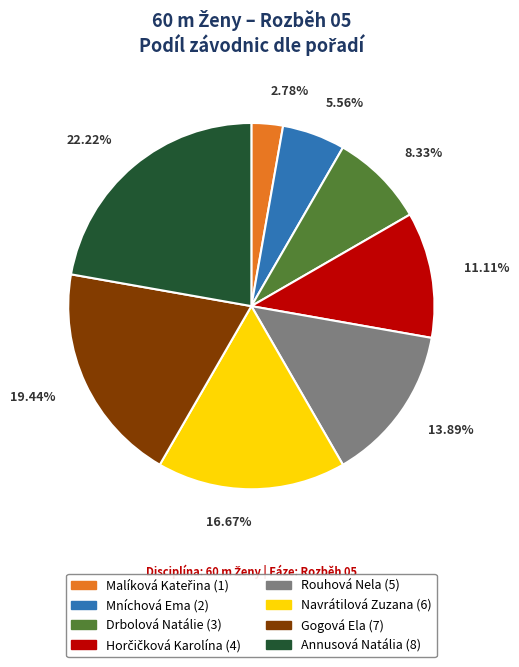

True or false: Rouhová Nela accounts for 14% of the total.

True